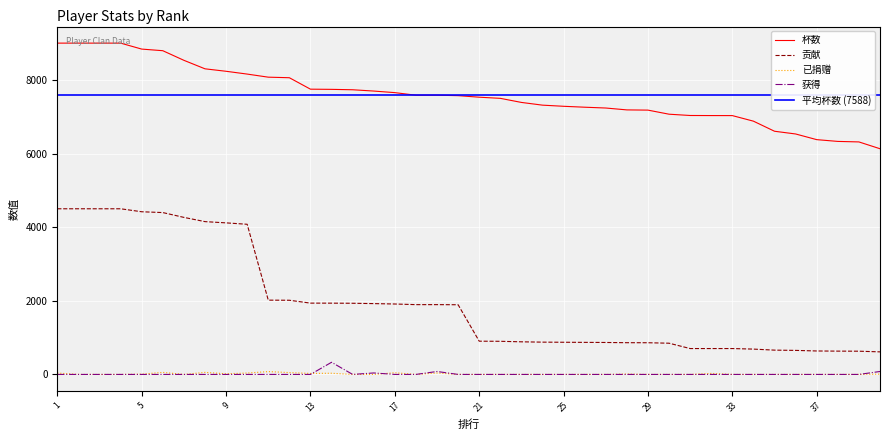

What is the maximum value shown in the chart?

9000